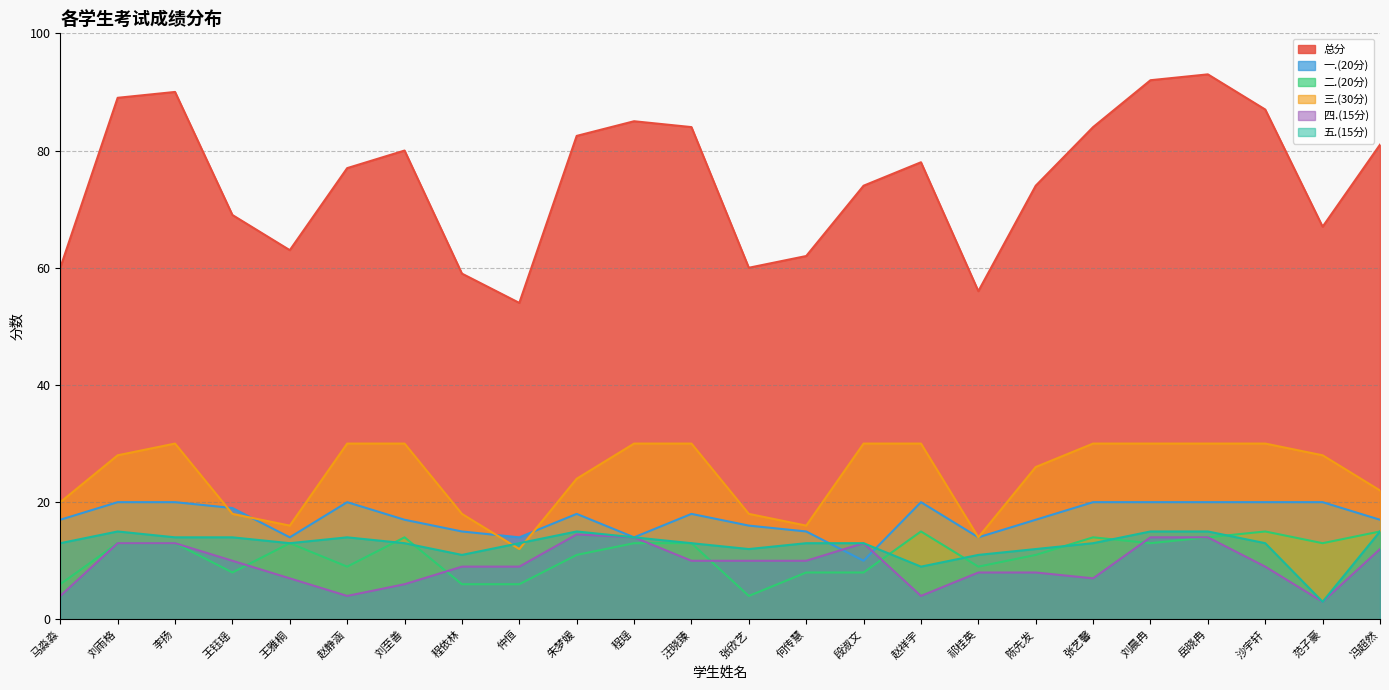

Where is the first local minimum for 三.(30分)?

王雅桐